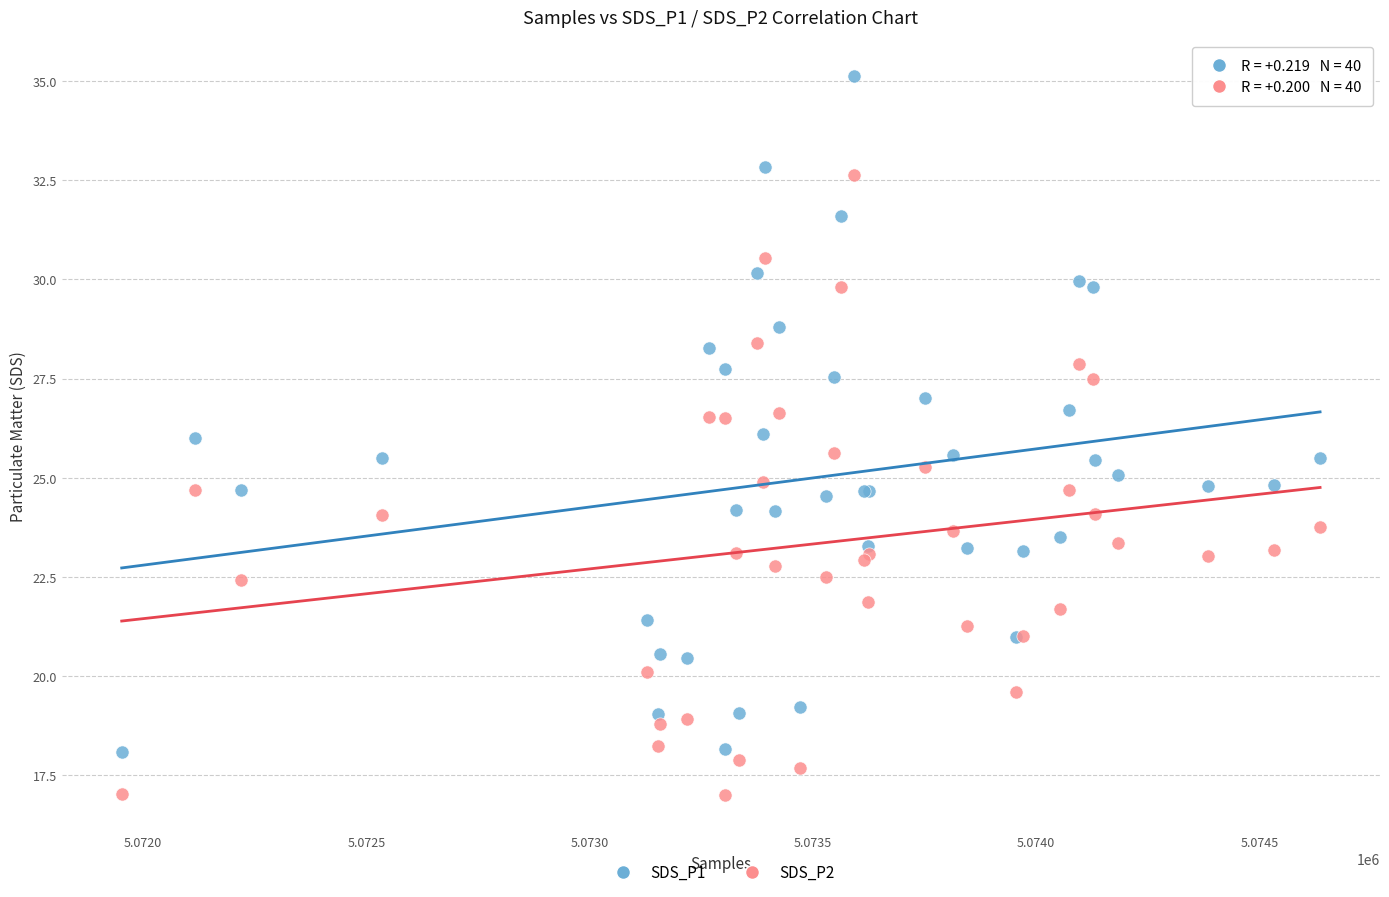

What is the X range (max minus min) for the scatter plot?

2684.0